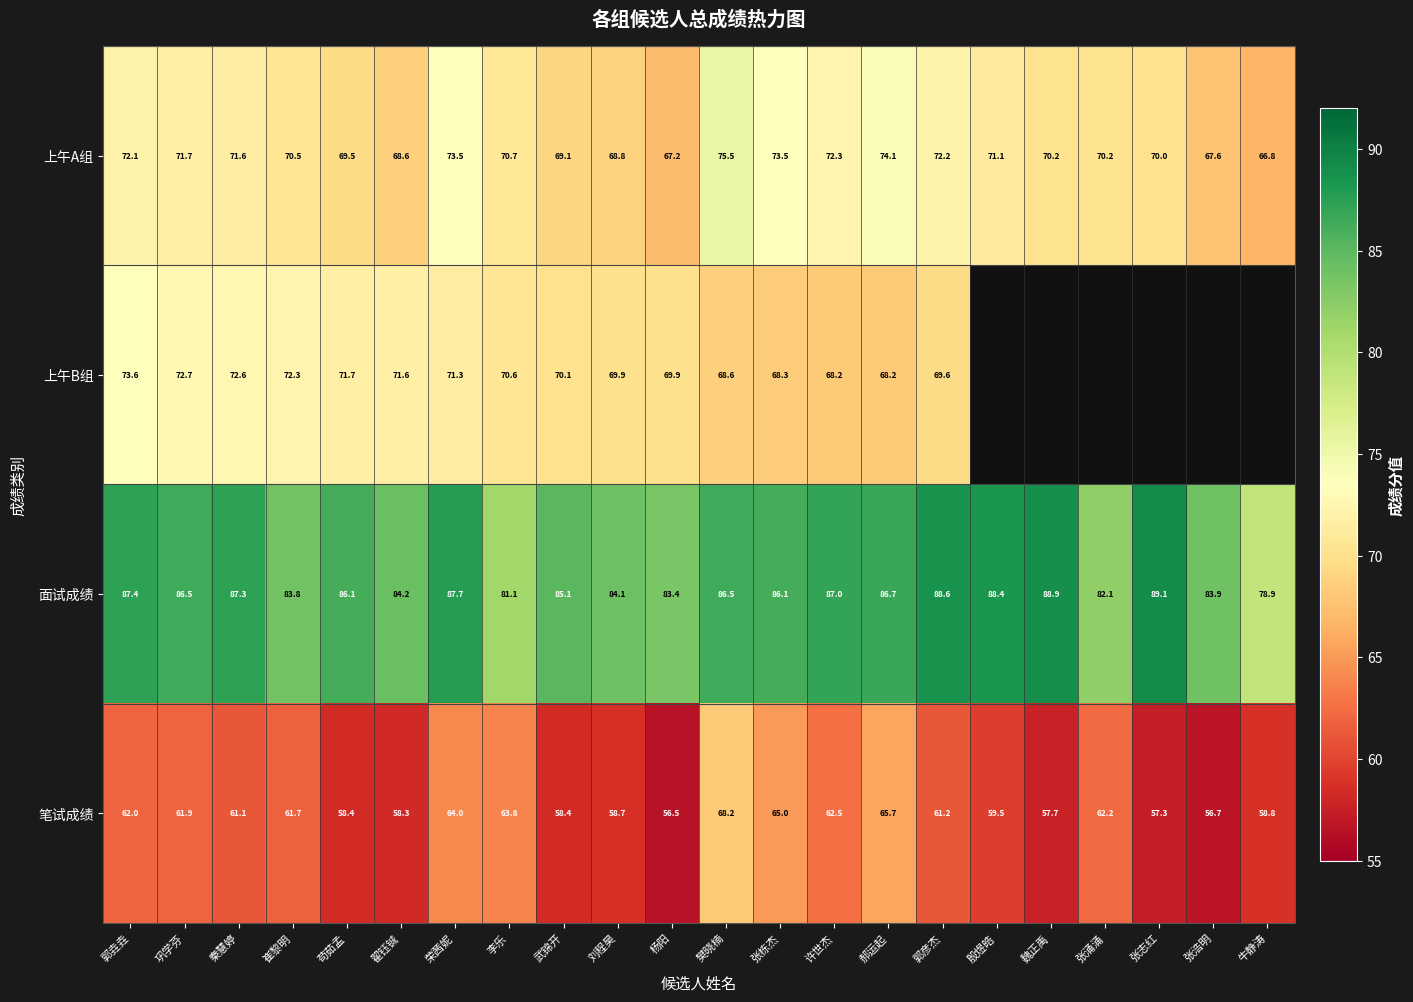

How many values in the 面试成绩 series exceed 86?

13